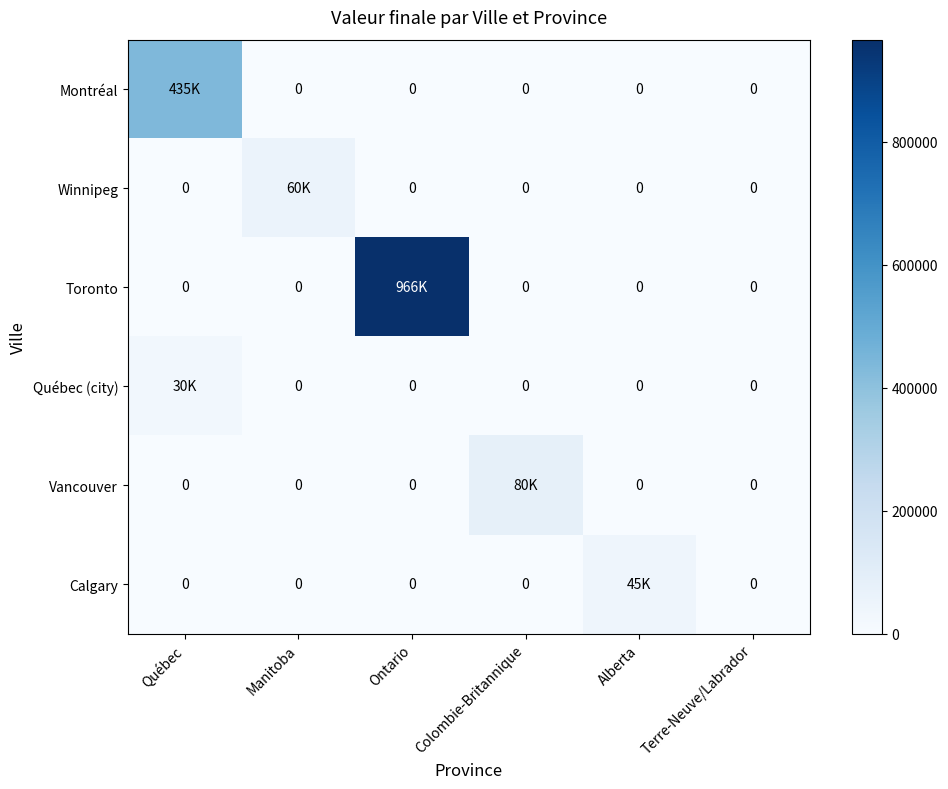

Rank the series at Alberta from highest to lowest value.

Calgary, Montréal, Winnipeg, Toronto, Québec (city), Vancouver